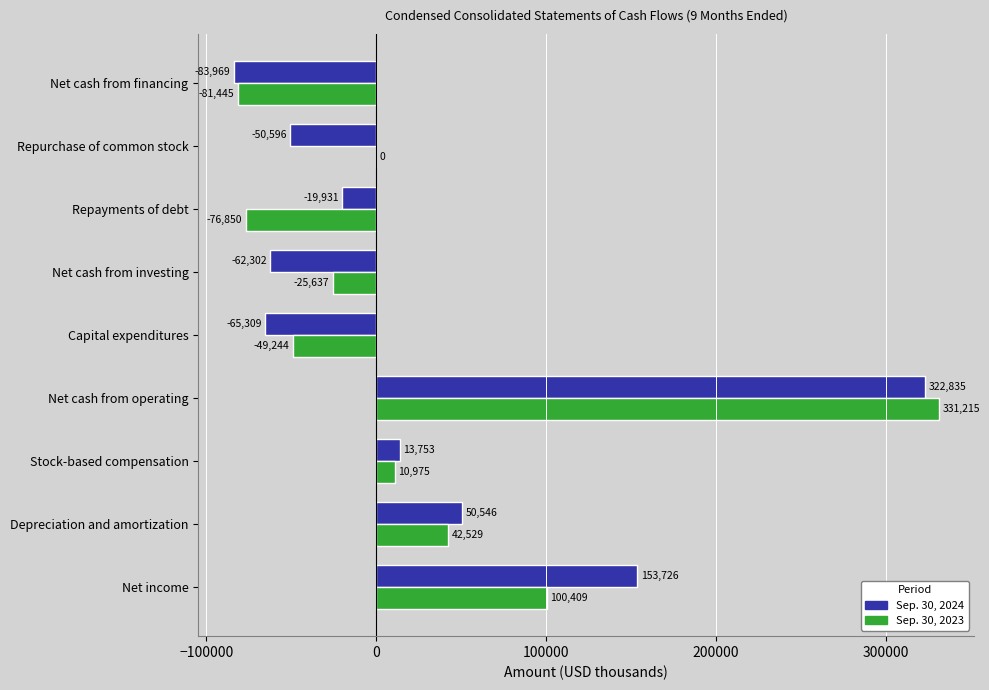

How many data points does each series have?

9